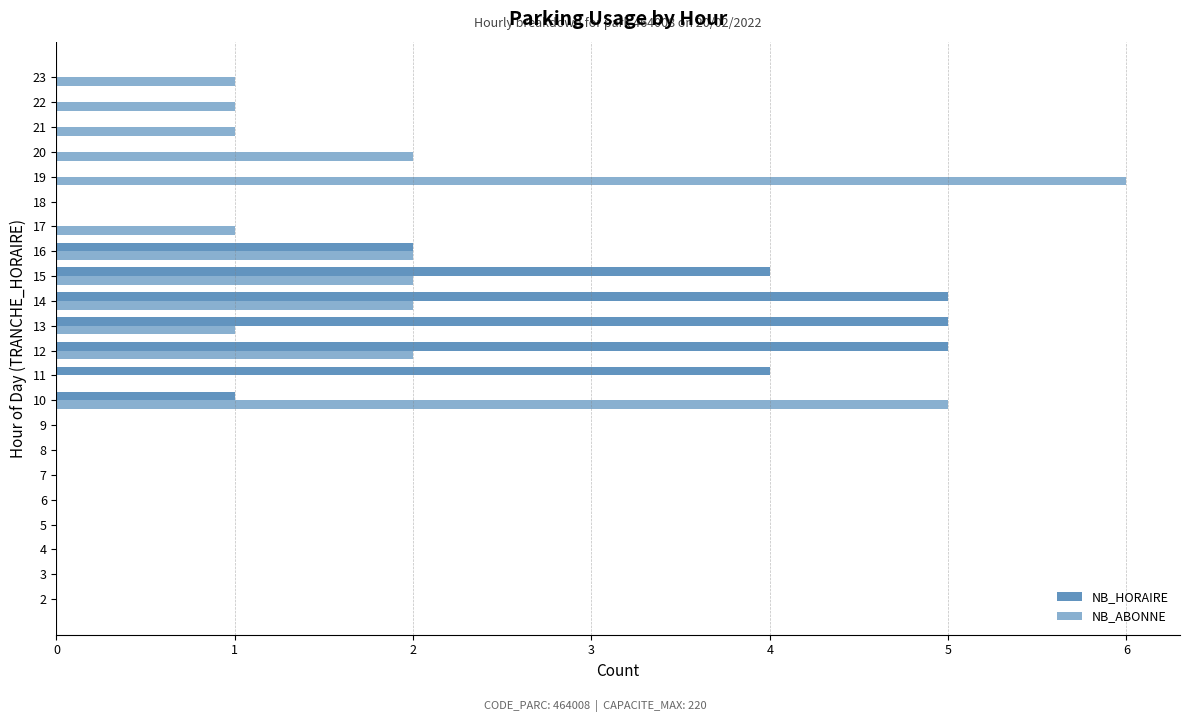

How many distinct data groups are displayed?

2